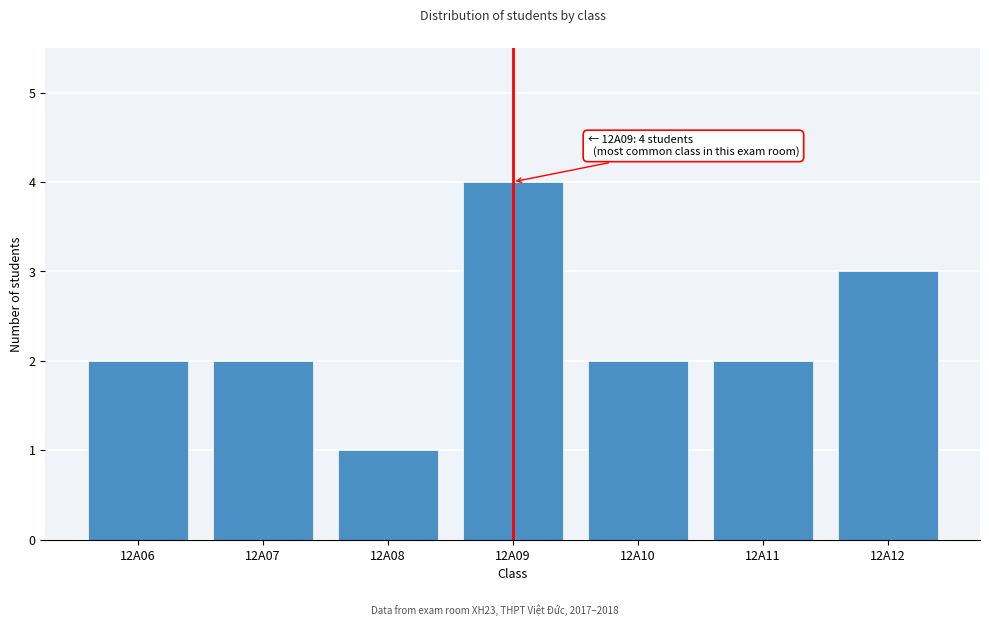

Reading left to right, extract all data points from this chart.

12A06=2	12A07=2	12A08=1	12A09=4	12A10=2	12A11=2	12A12=3